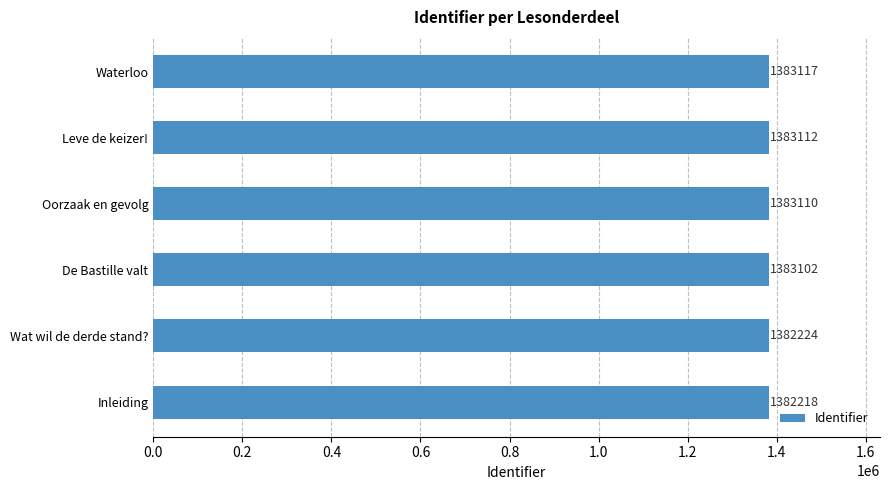

What is the difference between the maximum and minimum values?

899